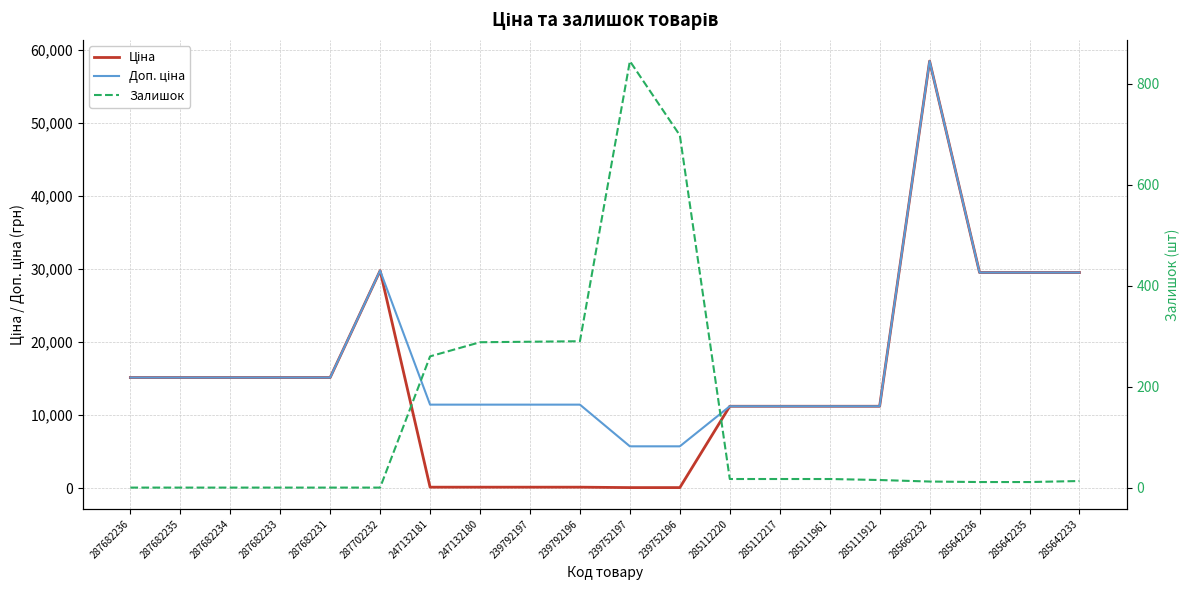

What is the approximate value of Доп. ціна at 285111961?

11188.2